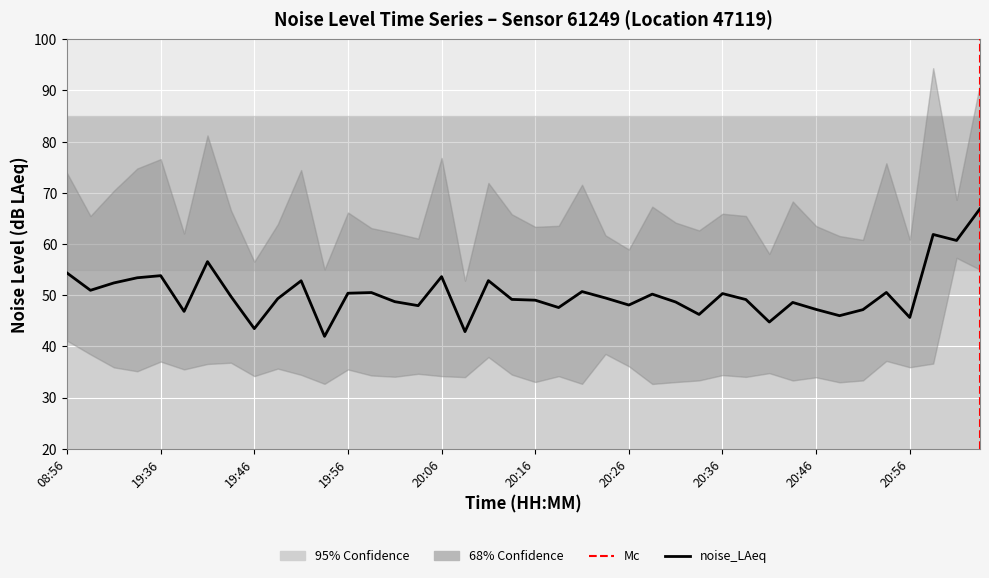

Reading right to left, list all the values displayed in this chart.

noise_LAeq: 66.9	60.7	61.9	45.6	50.5	47.2	46.0	47.2	48.6	44.8	49.1	50.3	46.2	48.7	50.2	48.1	49.5	50.7	47.6	49.0	49.2	52.8	42.9	53.6	48.0	48.7	50.5	50.4	42.0	52.8	49.3	43.5	49.8	56.5	46.8	53.8	53.4	52.4	51.0	54.3
noise_LA_max: 91.3	68.6	94.3	60.9	75.8	60.8	61.5	63.5	68.3	58.1	65.5	65.9	62.6	64.2	67.3	58.9	61.7	71.6	63.5	63.4	65.8	71.9	52.8	76.8	61.1	62.1	63.1	66.2	55.0	74.4	63.9	56.5	66.6	81.2	62.1	76.6	74.8	70.4	65.5	73.8
noise_LA_min: 55.0	57.3	36.6	35.9	37.1	33.3	33.0	34.0	33.3	34.8	34.0	34.4	33.3	33.0	32.6	36.1	38.5	32.7	34.2	33.0	34.5	37.9	34.0	34.2	34.6	34.1	34.3	35.5	32.7	34.4	35.6	34.2	36.8	36.5	35.5	37.0	35.1	35.9	38.4	41.1